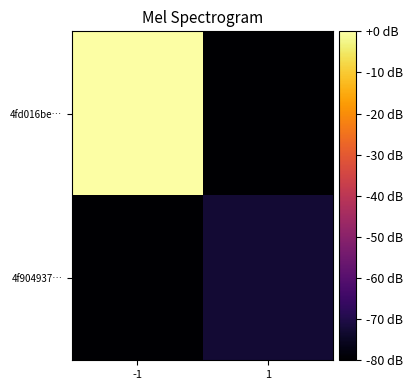

Between -1 and 1, which is larger?

-1